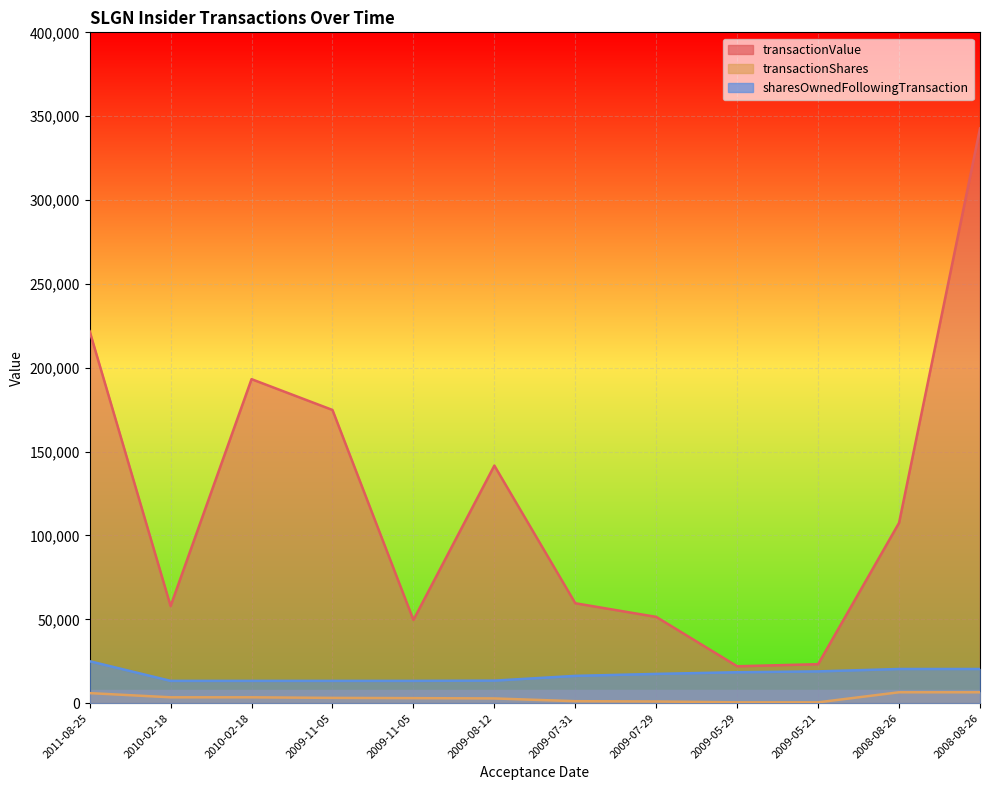

What is the total value across all series at 2009-11-05?

191280